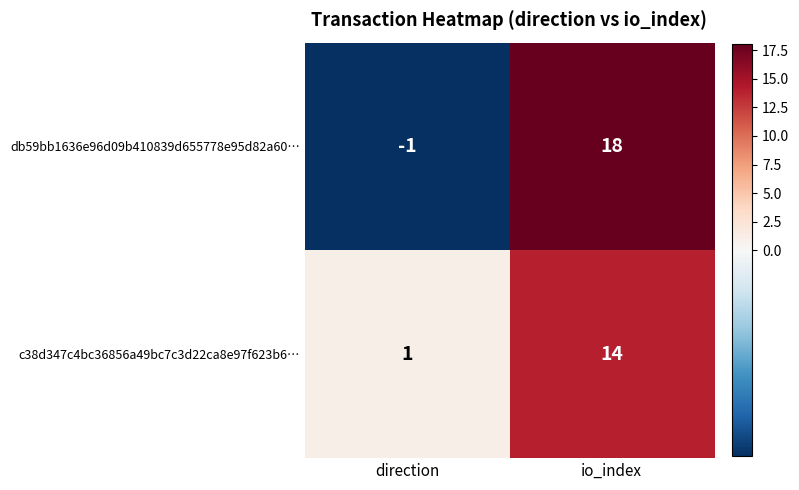

Reading left to right, list all the values displayed in this chart.

db59bb1636e96d09b410839d655778e95d82a60…: -1	18
c38d347c4bc36856a49bc7c3d22ca8e97f623b6…: 1	14